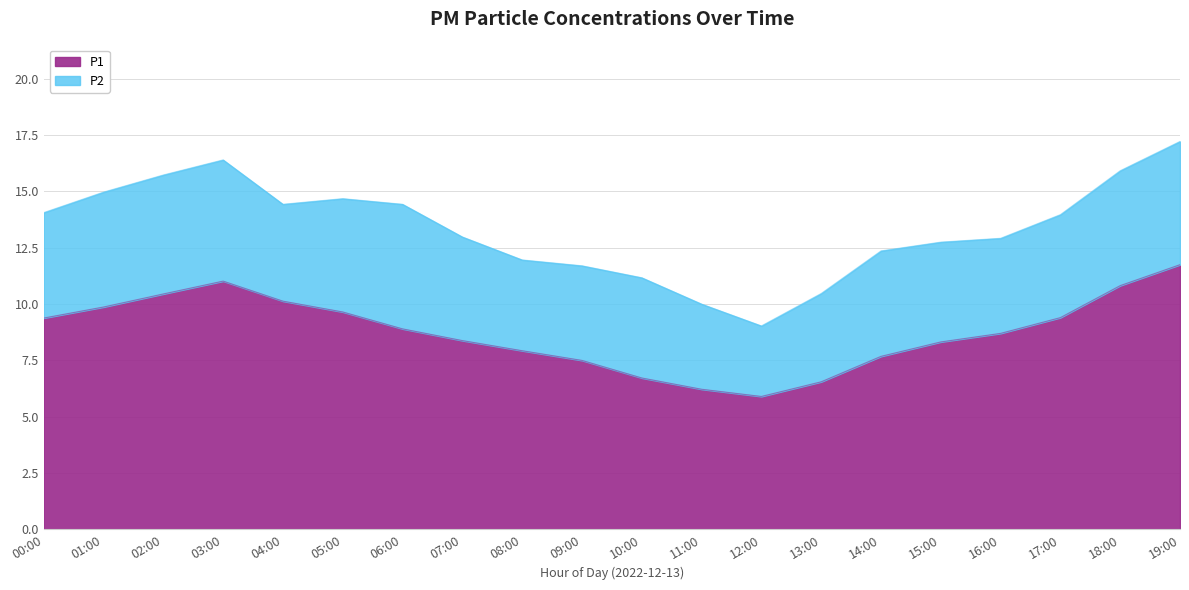

What is the label of the 1st point from the right?

19:00